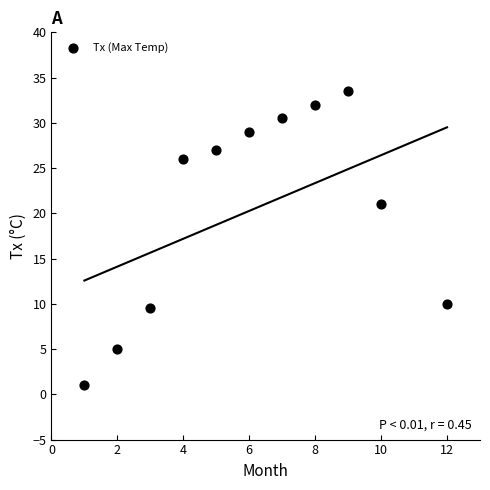

What is the range of X values (max minus min)?

11.0